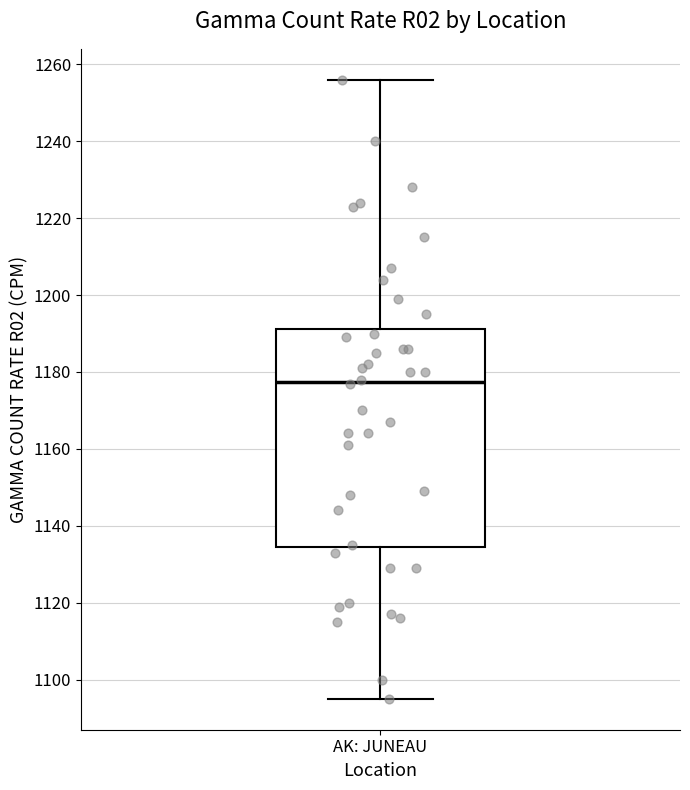

Where is the upper edge of the box for AK: JUNEAU on the y-axis? The values are not printed on the chart, so give them approximately, as read against the axis.

1192